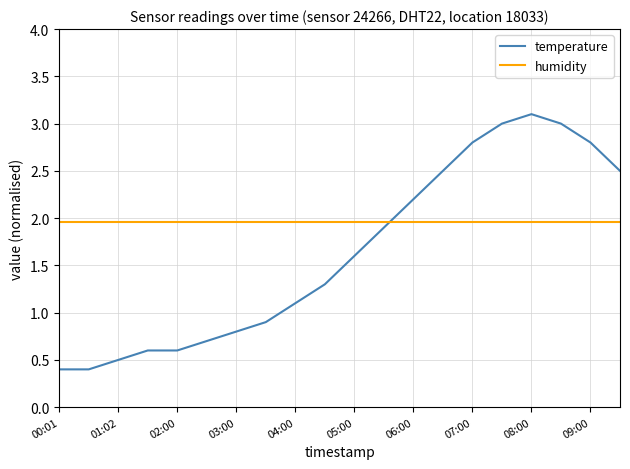

Which series has the largest total across all categories?

humidity